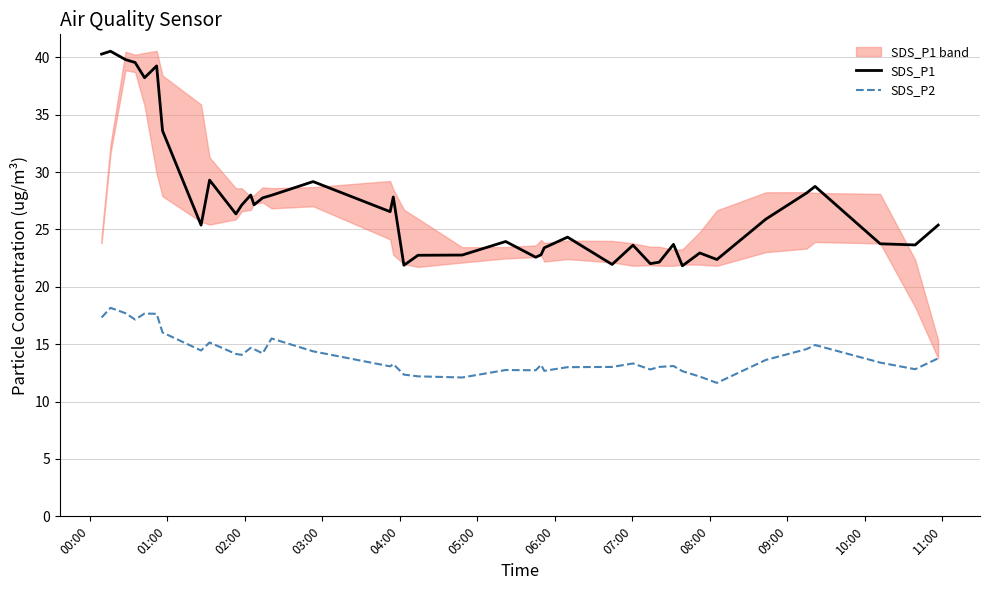

What is the average value of the SDS_P2 series?

14.1